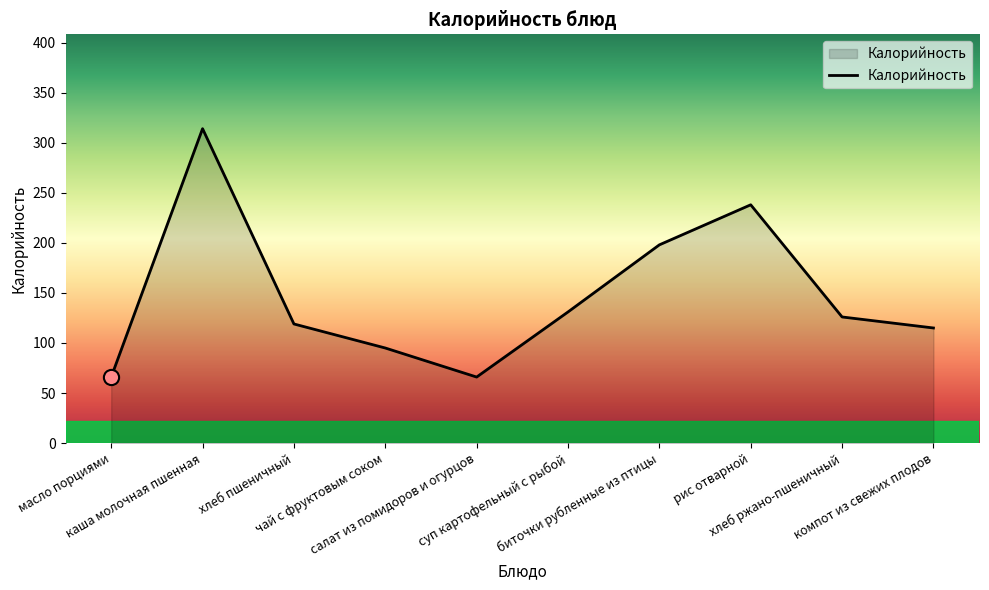

What is the ratio of the value at суп картофельный с рыбой to the value at хлеб пшеничный?

1.1